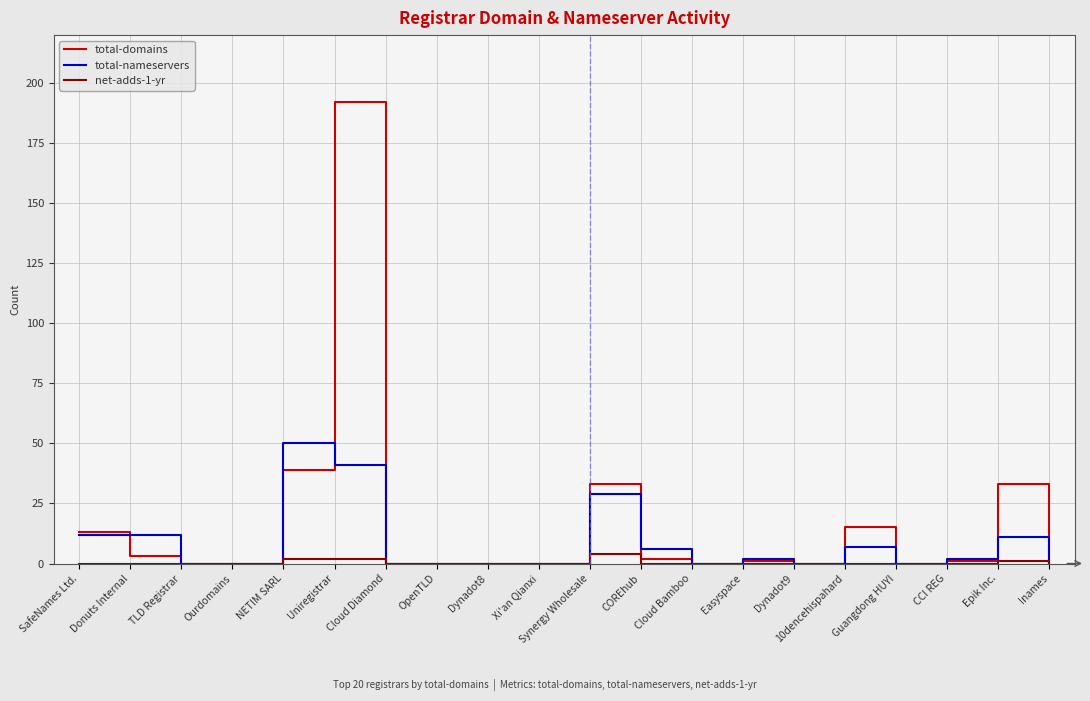

Is the value of total-domains at 10dencehispahard greater than the value of total-nameservers at CCI REG?

Yes